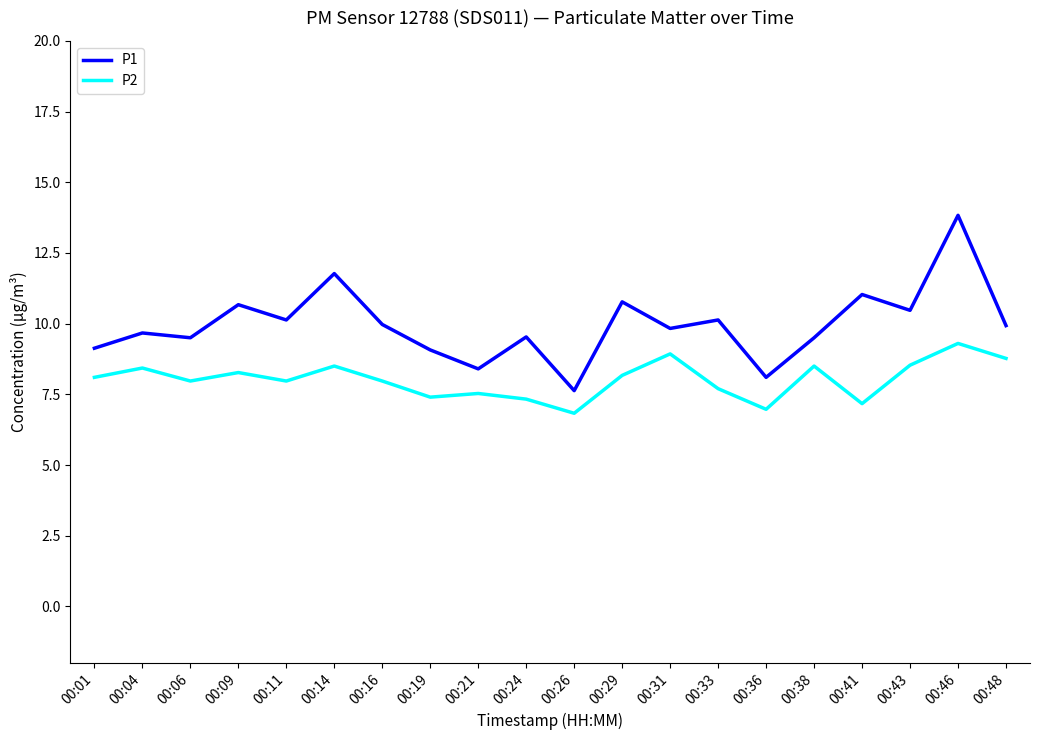

At which category is the sum across all series the highest?

00:46